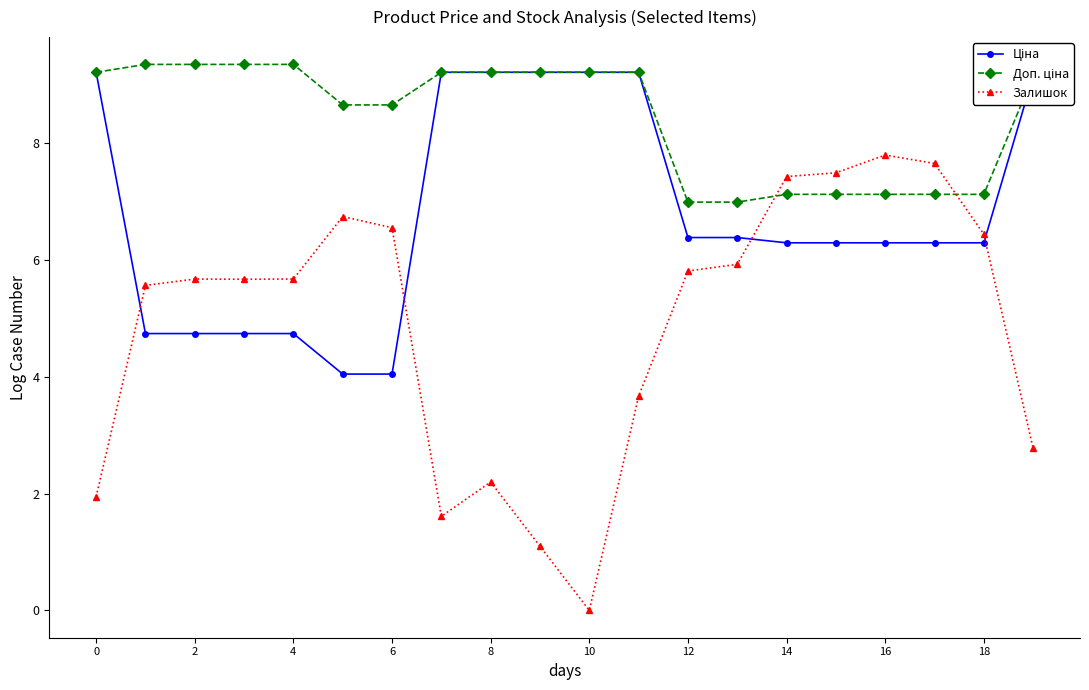

How many data points does each series have?

20